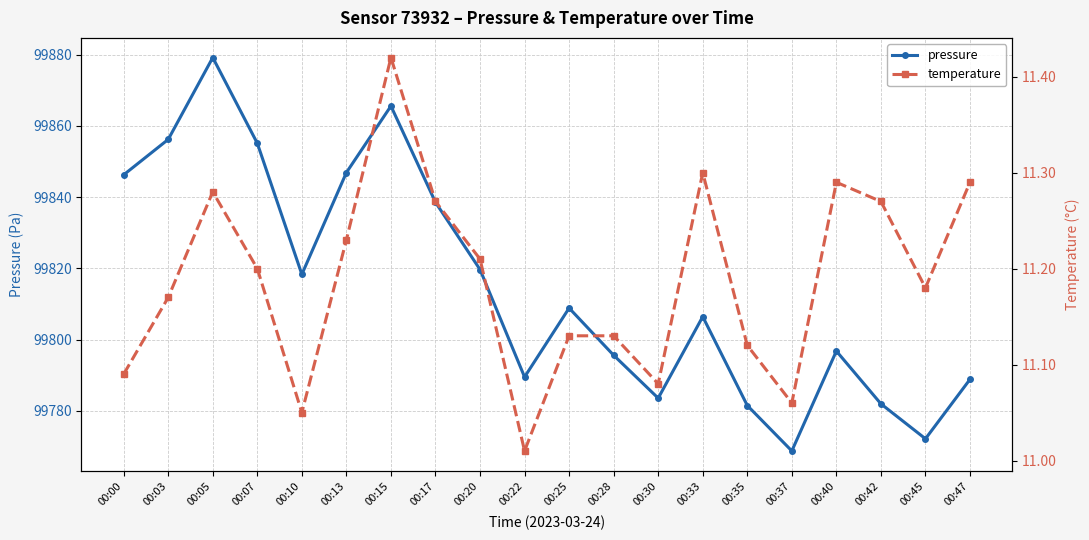

At how many categories does at least one series exceed 29097?

20